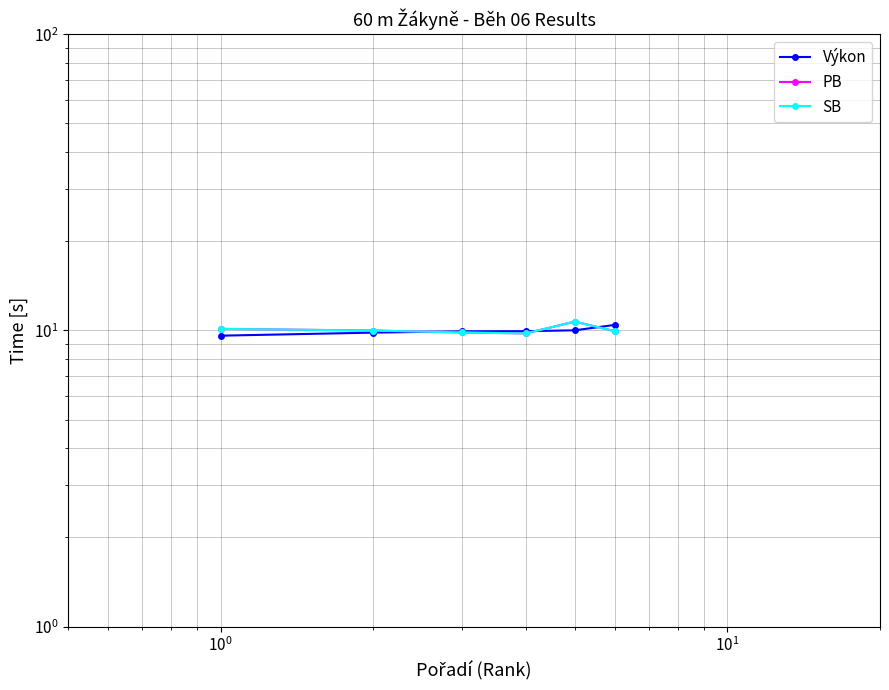

Which series has the widest spread of values?

PB